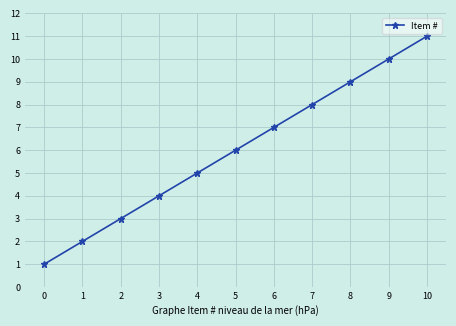

How many data points are less than 6?

5